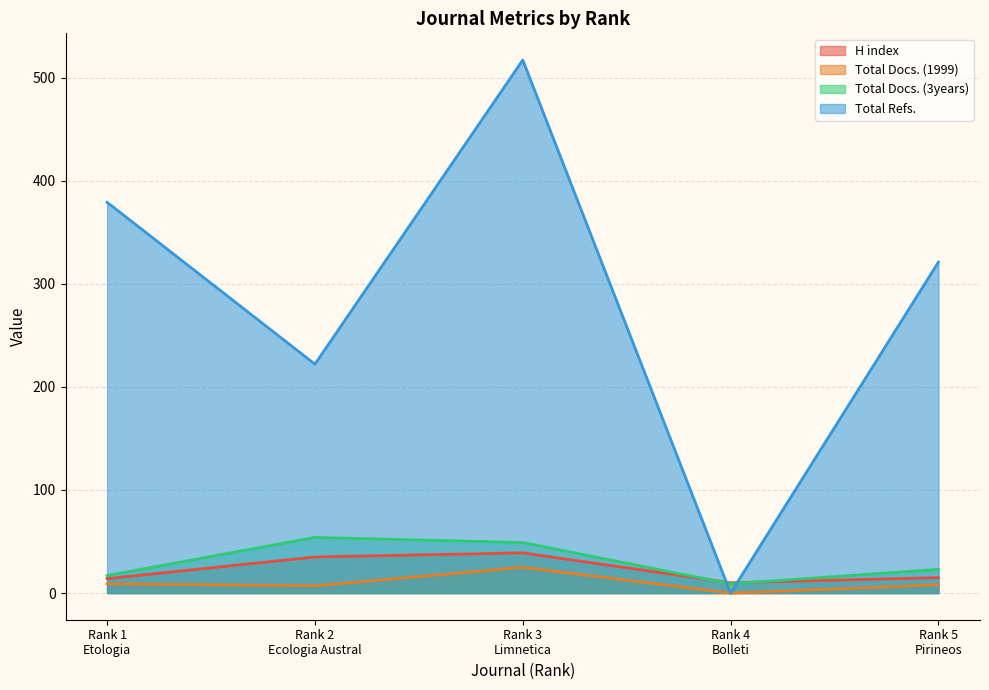

Which series has the widest spread of values?

Total Refs.